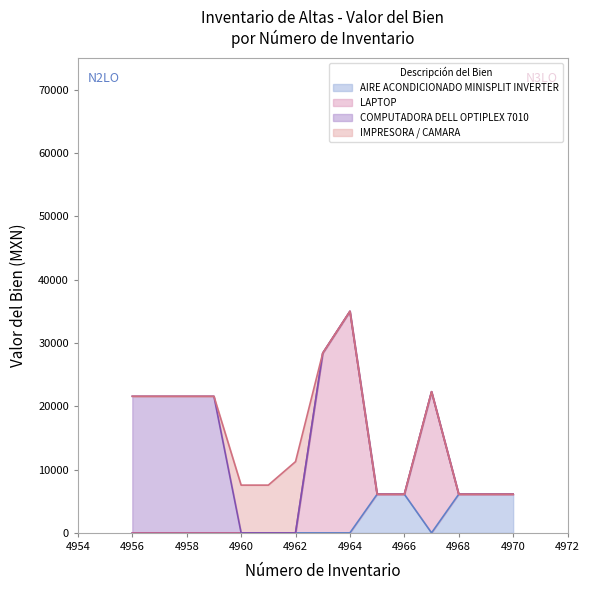

What is the maximum value for AIRE ACONDICIONADO MINISPLIT INVERTER?

6100